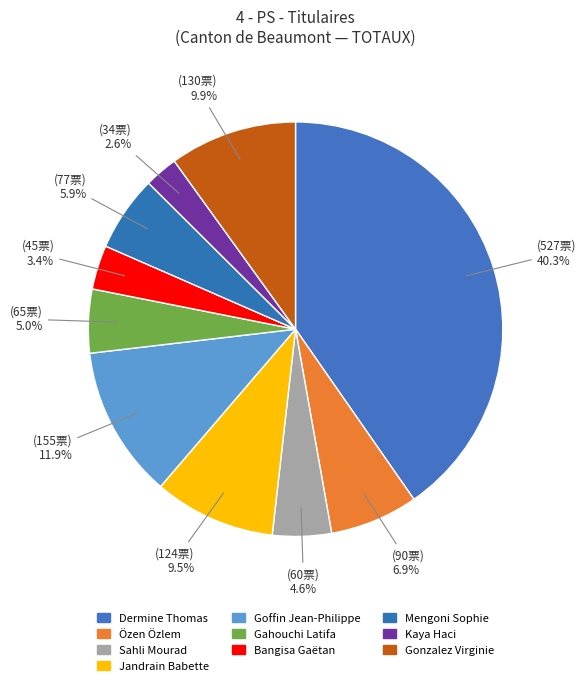

To the nearest percent, what is the combined percentage of Özen Özlem and Kaya Haci?

9%